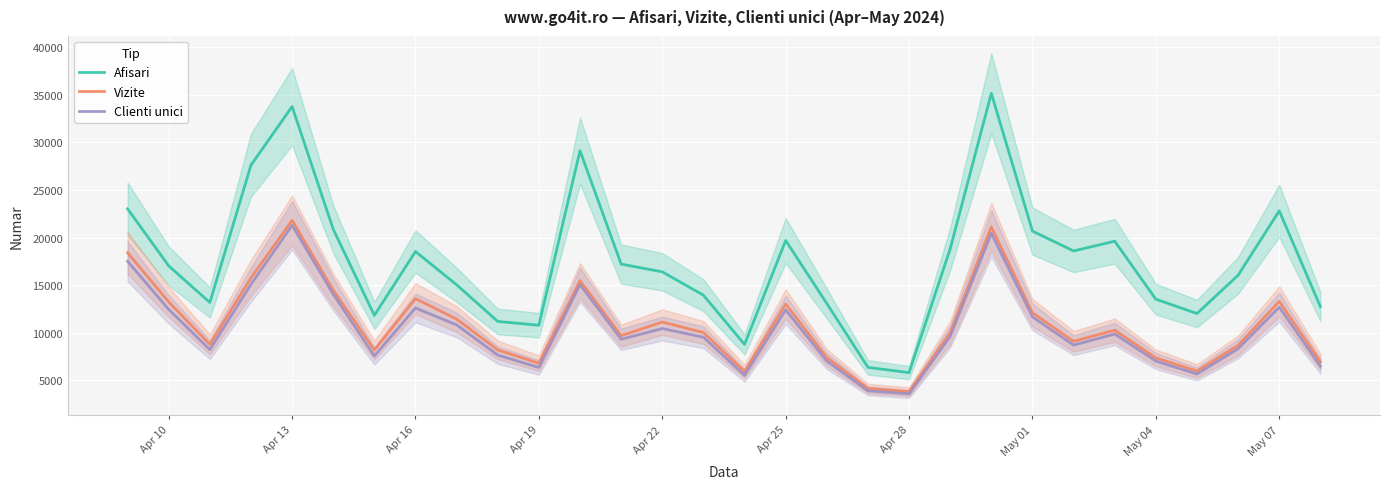

What are all the series names shown in the legend?

Afisari, Vizite, Clienti unici